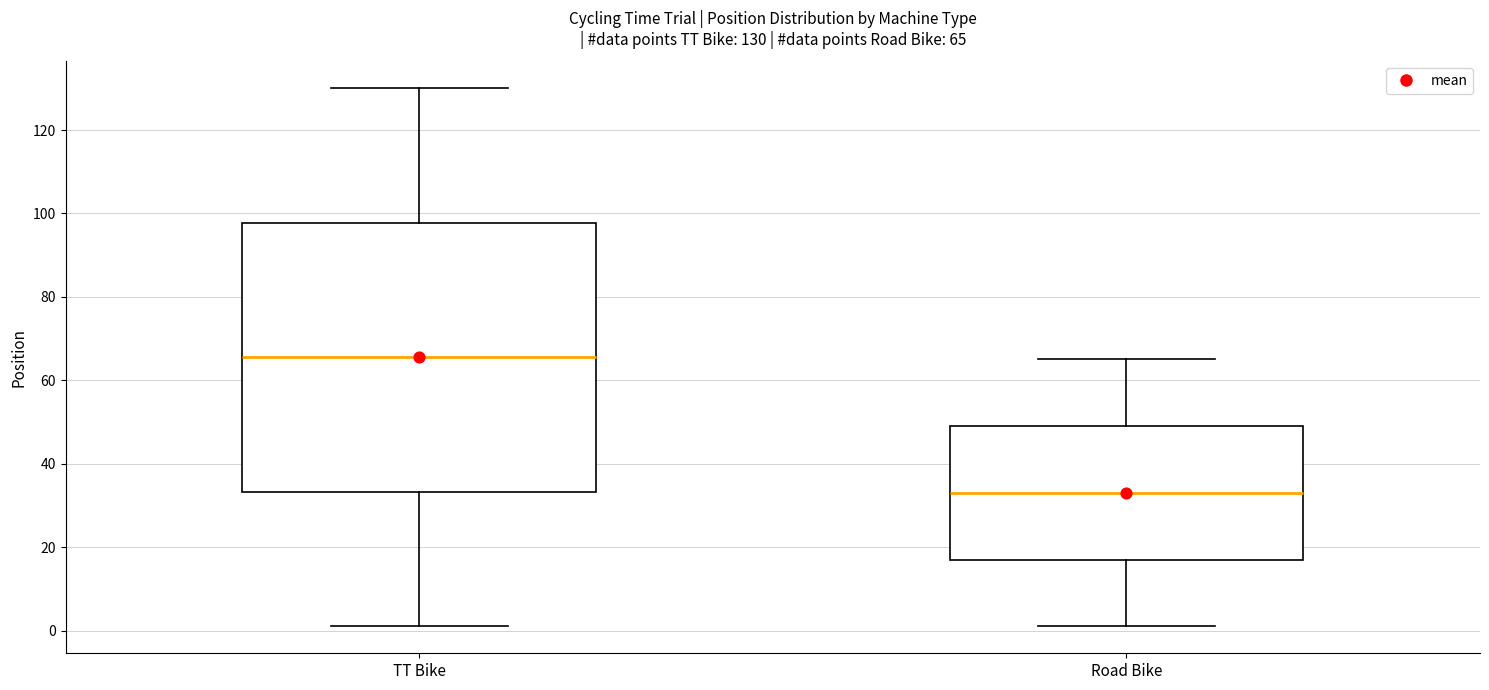

Which box's median line is the lowest?

Road Bike